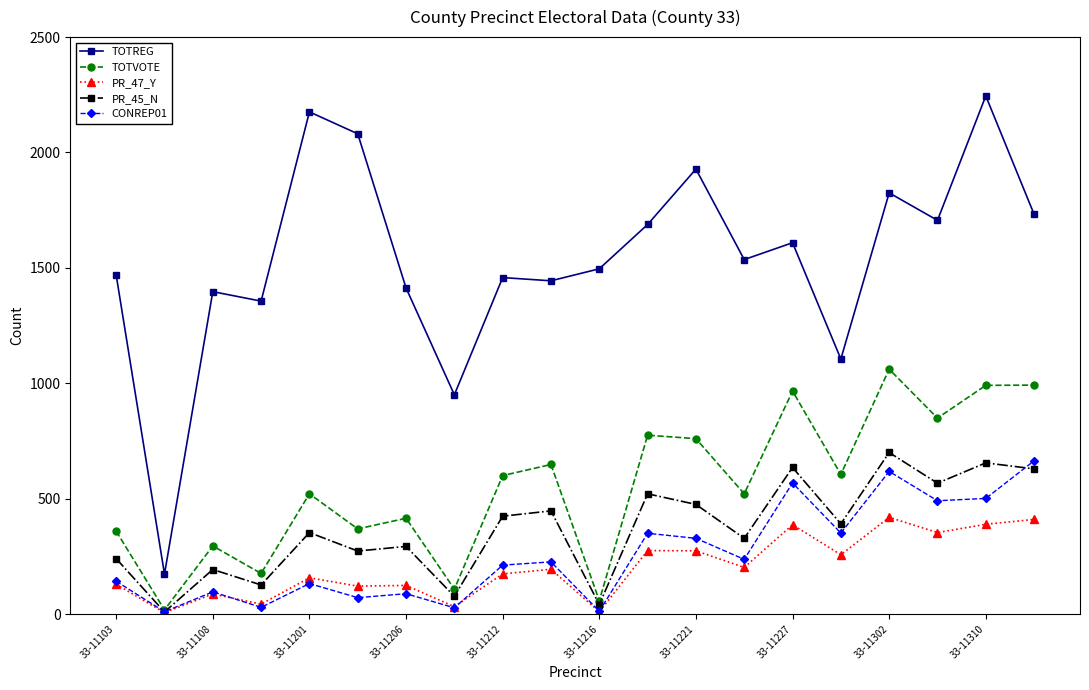

True or false: PR_47_Y and TOTREG cross at least once.

False